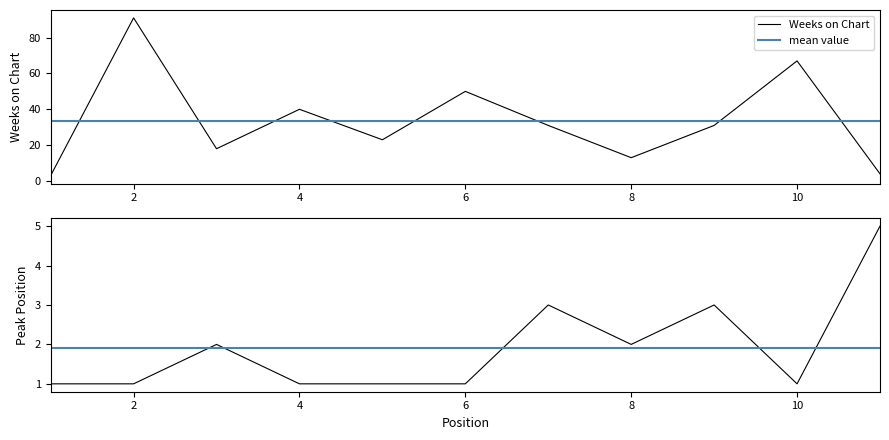

Reading left to right, transcribe all the data shown in this chart.

Weeks on Chart: 1=3	2=91	3=18	4=40	5=23	6=50	7=31	8=13	9=31	10=67	11=4
Peak Position: 1=1	2=1	3=2	4=1	5=1	6=1	7=3	8=2	9=3	10=1	11=5